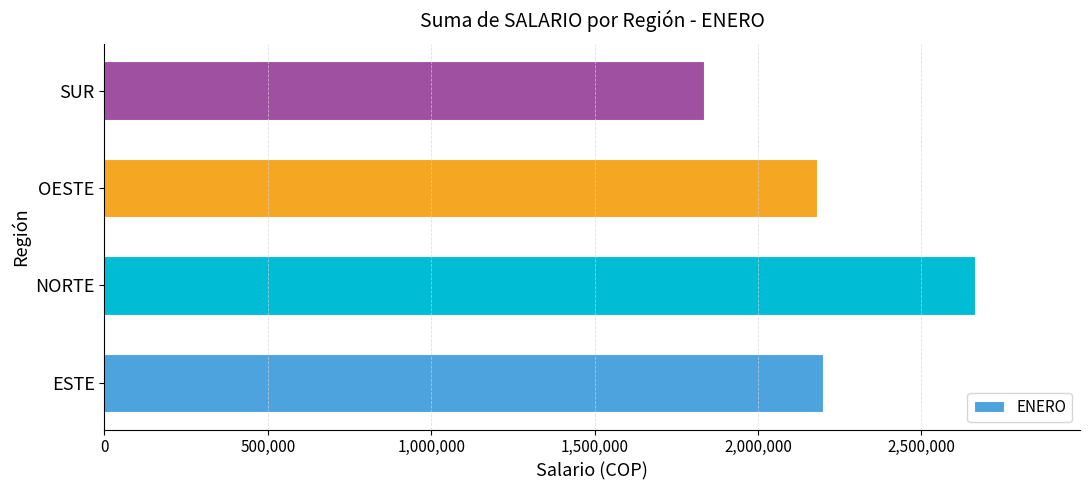

The chart shows a value of 1836000 at SUR. True or false?

True